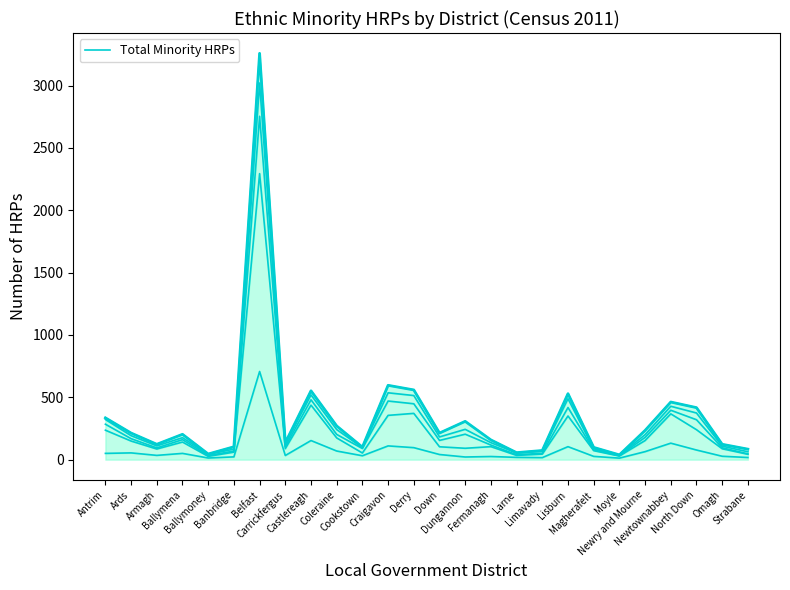

Reading left to right, list all the values displayed in this chart.

Other: 335	213	123	203	45	103	3259	135	552	270	100	596	559	213	307	158	56	73	529	98	38	234	462	417	123	84
Total Minority HRPs: 335	213	123	203	45	103	3259	135	552	270	100	596	559	213	307	158	56	73	529	98	38	234	462	417	123	84